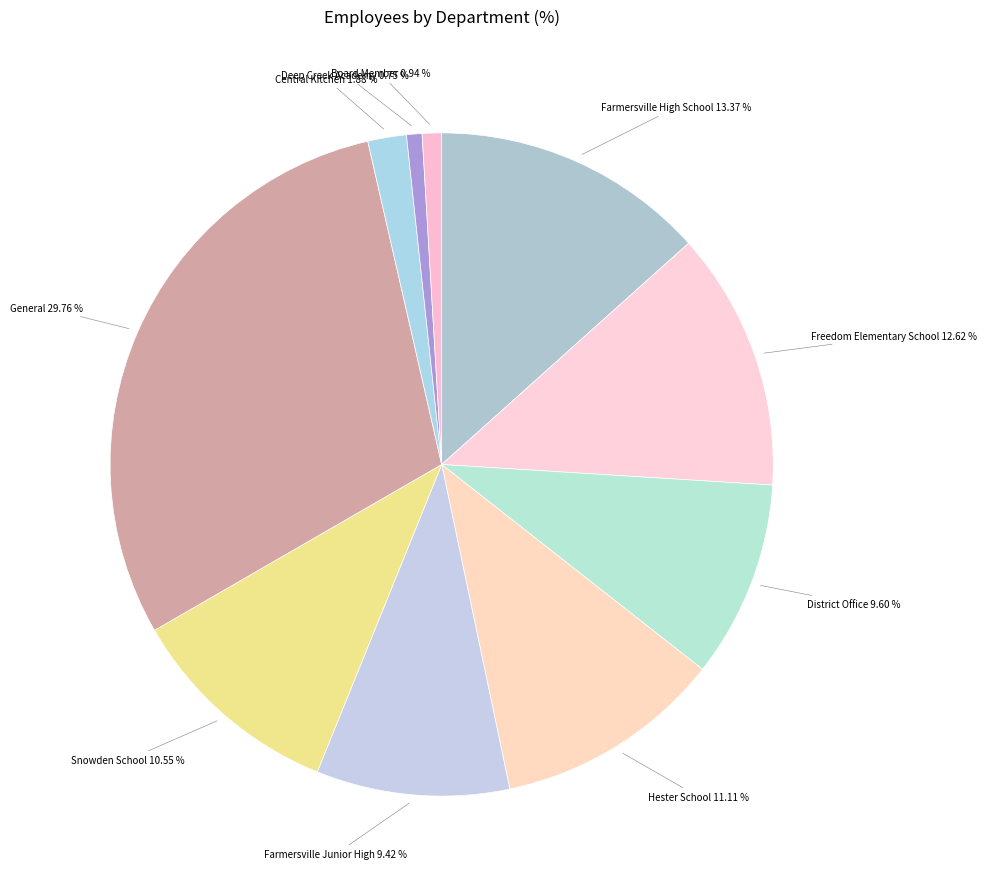

Which slice is the largest?

General